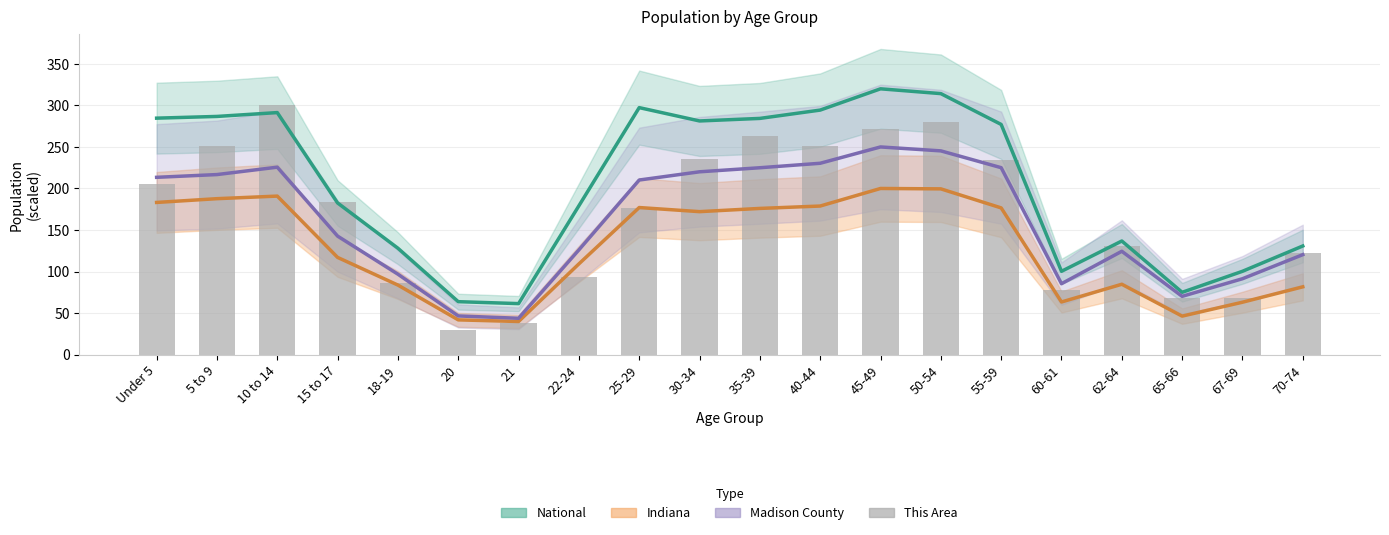

At which category is the sum across all series the highest?

45-49